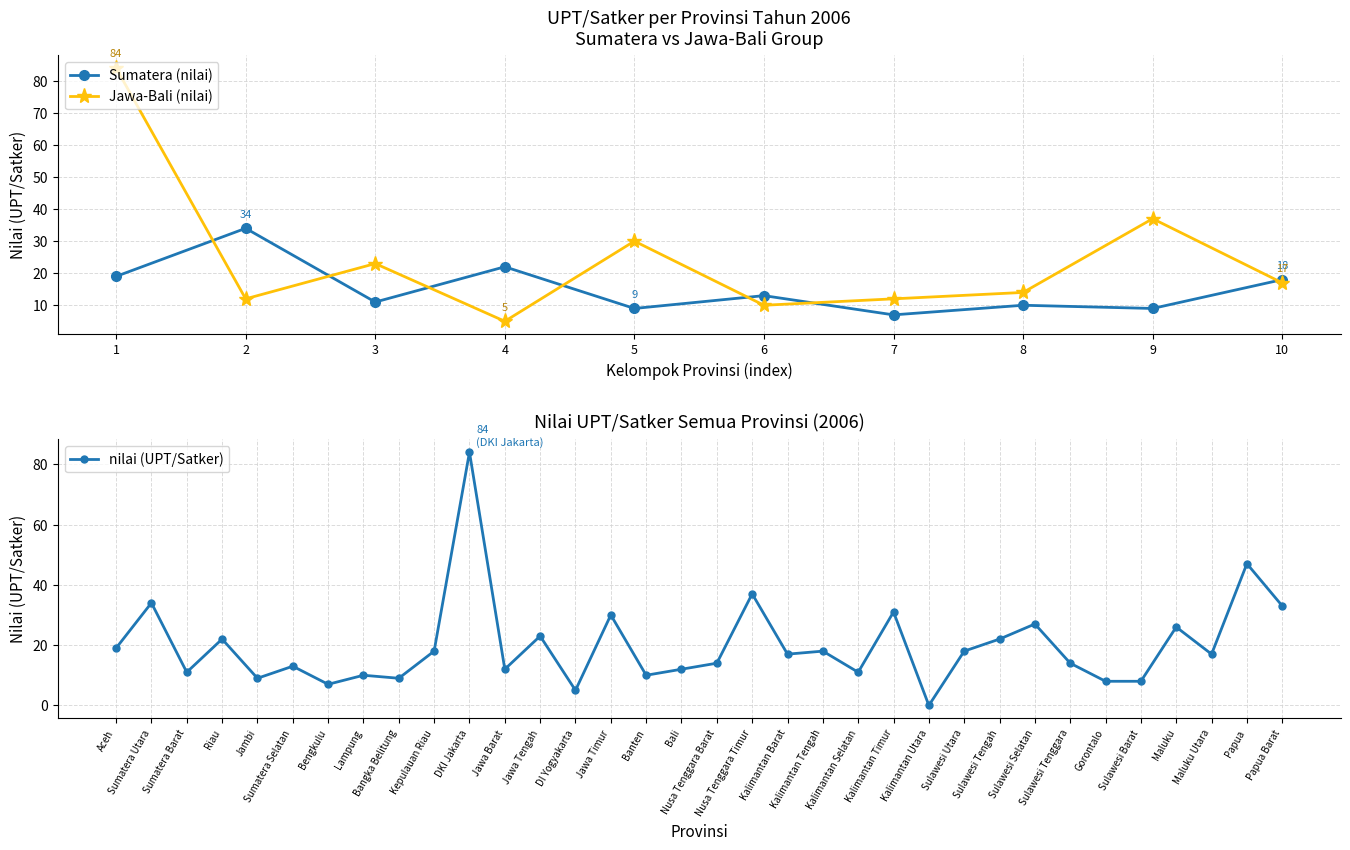

True or false: Jawa-Bali (nilai) has more than 1 points higher than both neighbors.

True